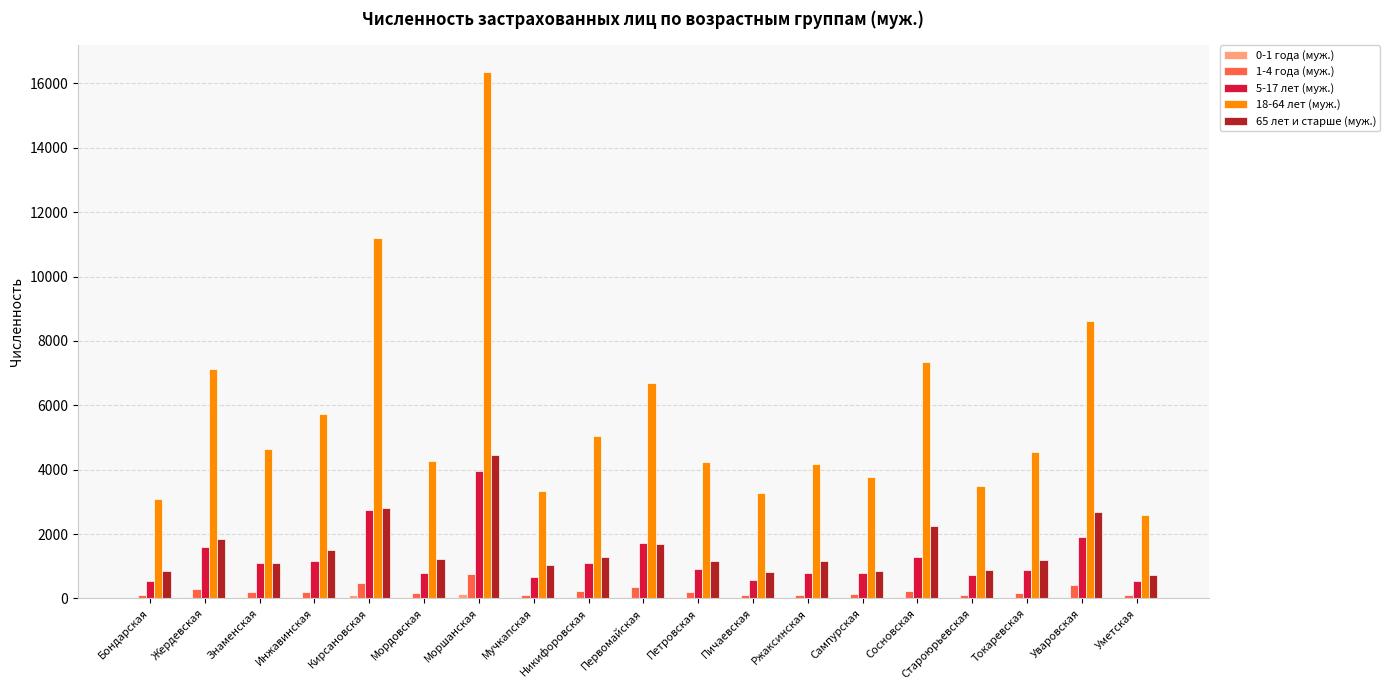

What is the difference between the 5-17 лет (муж.) values at Уваровская and Мучкапская?

1259